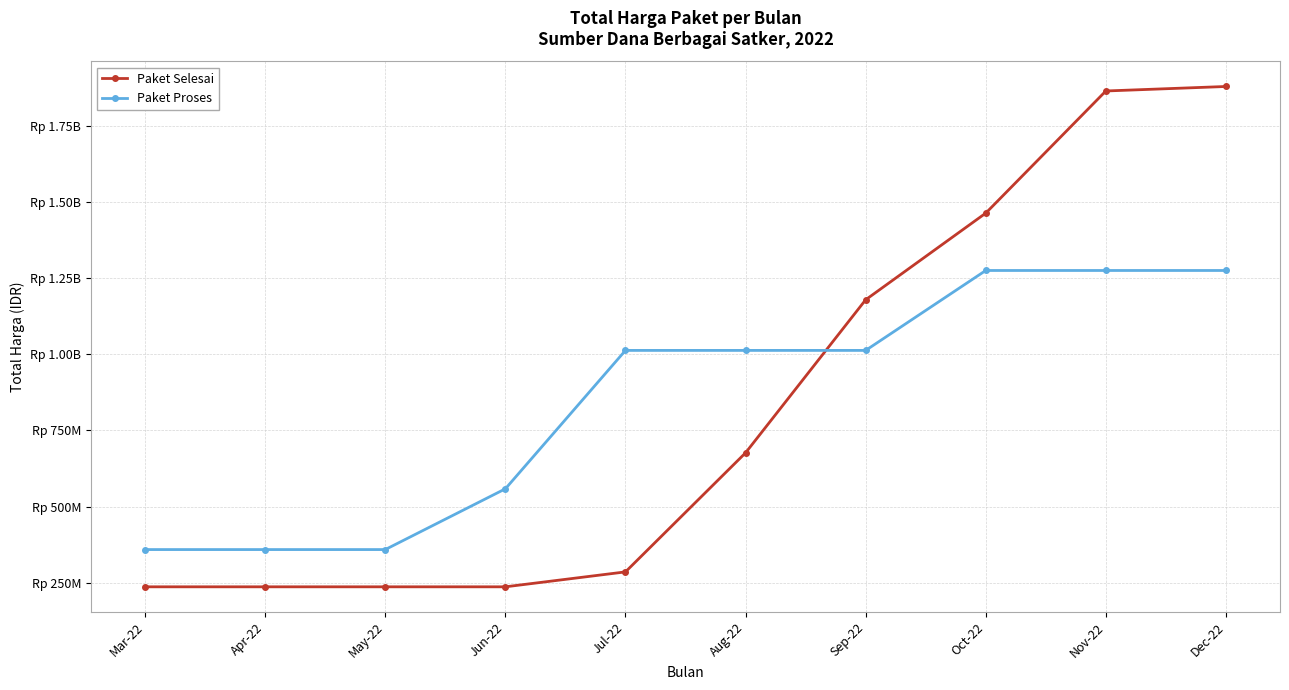

What are all the series names shown in the legend?

Paket Selesai, Paket Proses